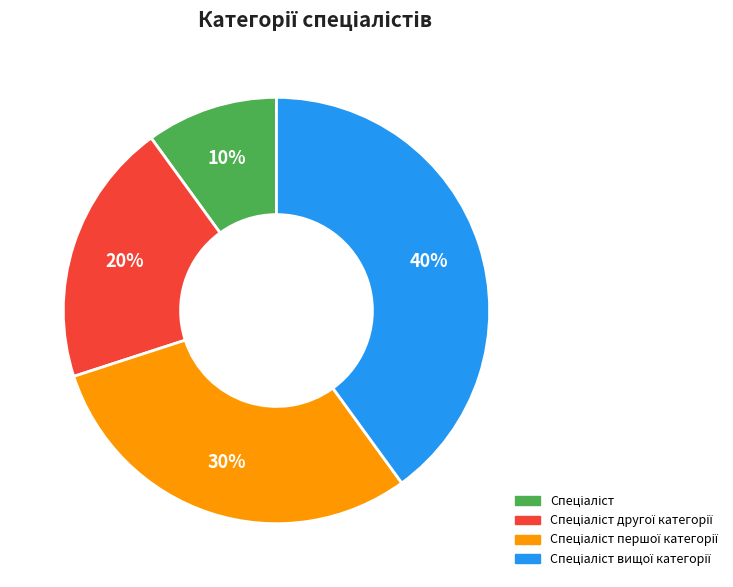

Does any single category account for the majority?

No